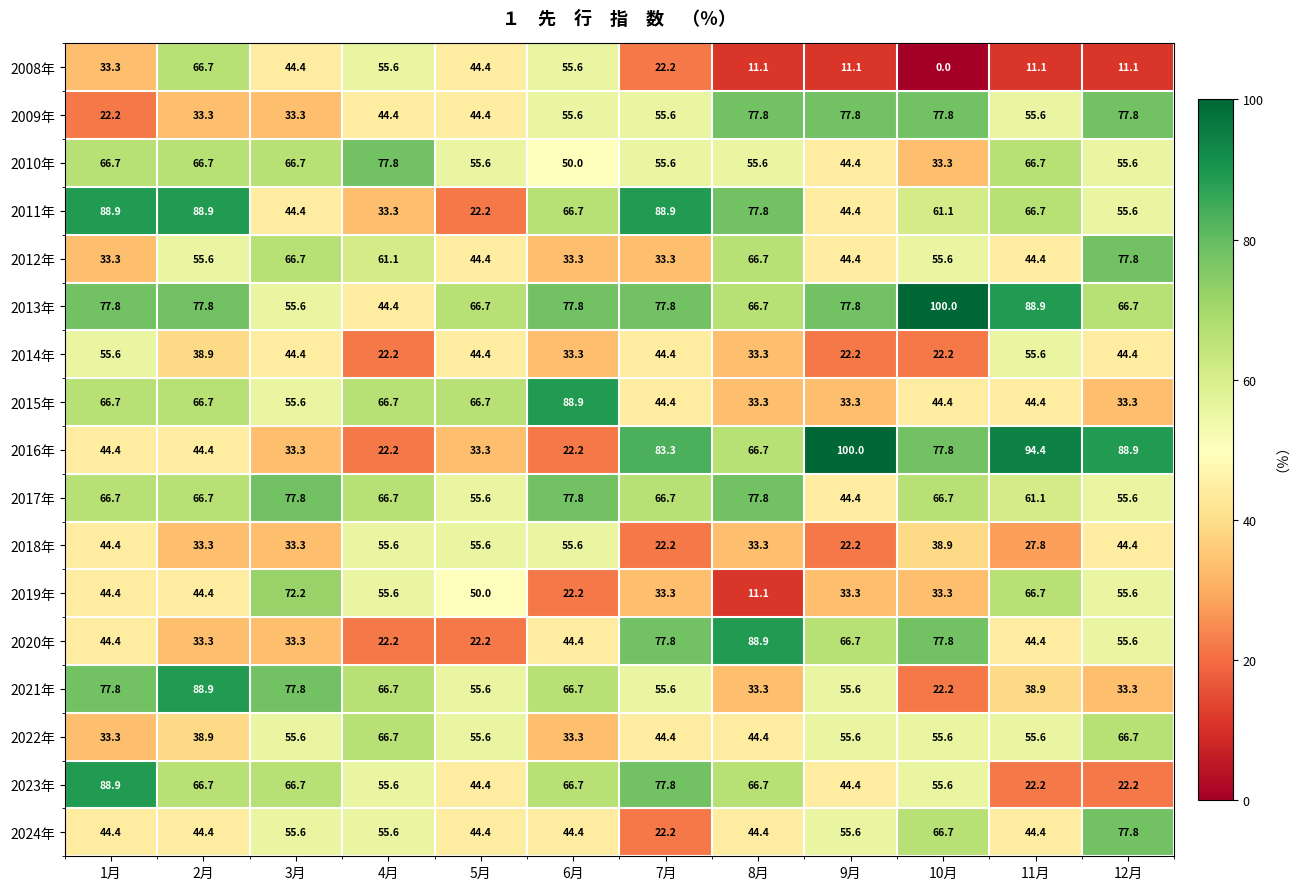

At how many categories does at least one series exceed 77?

11